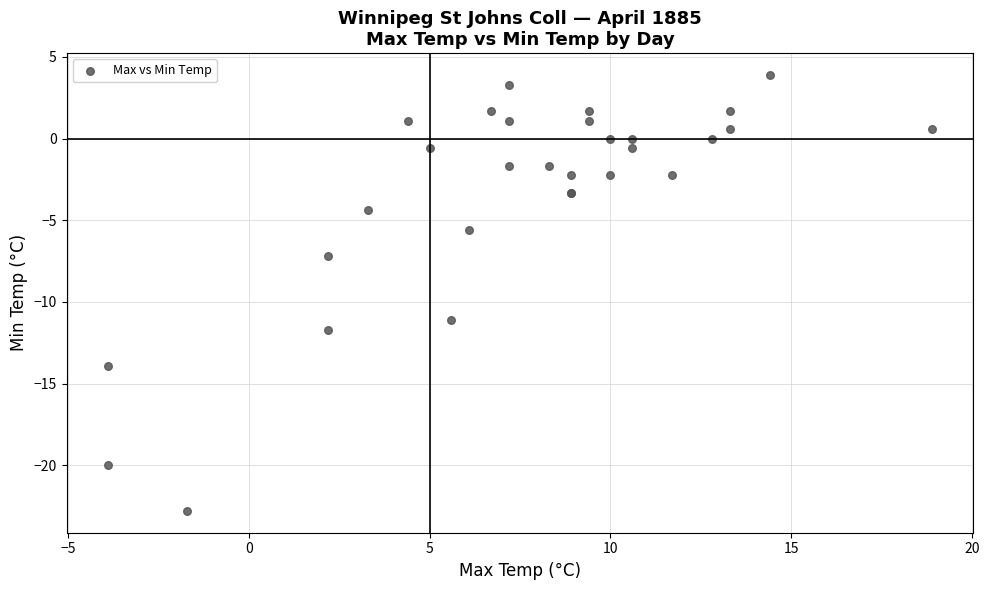

What Y value in the scatter plot is closest to -9?

-7.2